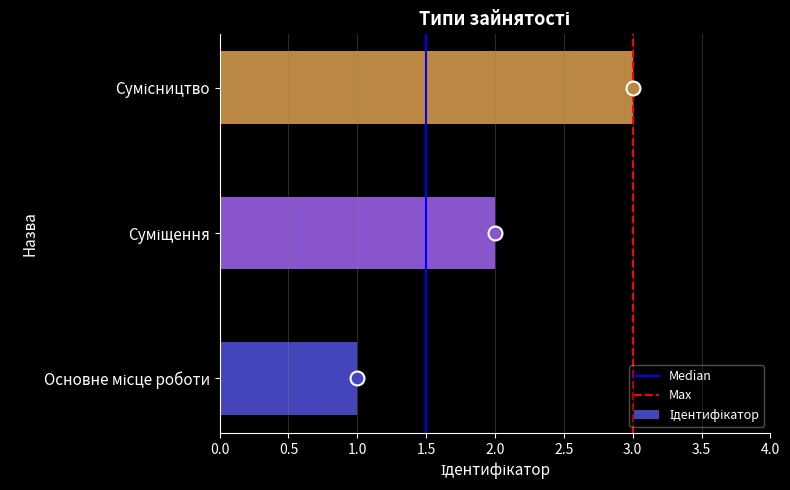

What is the greatest value displayed?

3